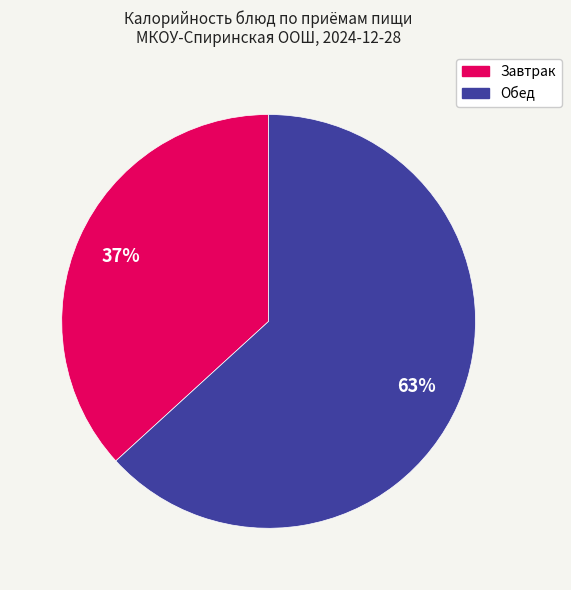

To the nearest percent, what is the difference between the largest and smallest slice percentages?

26%